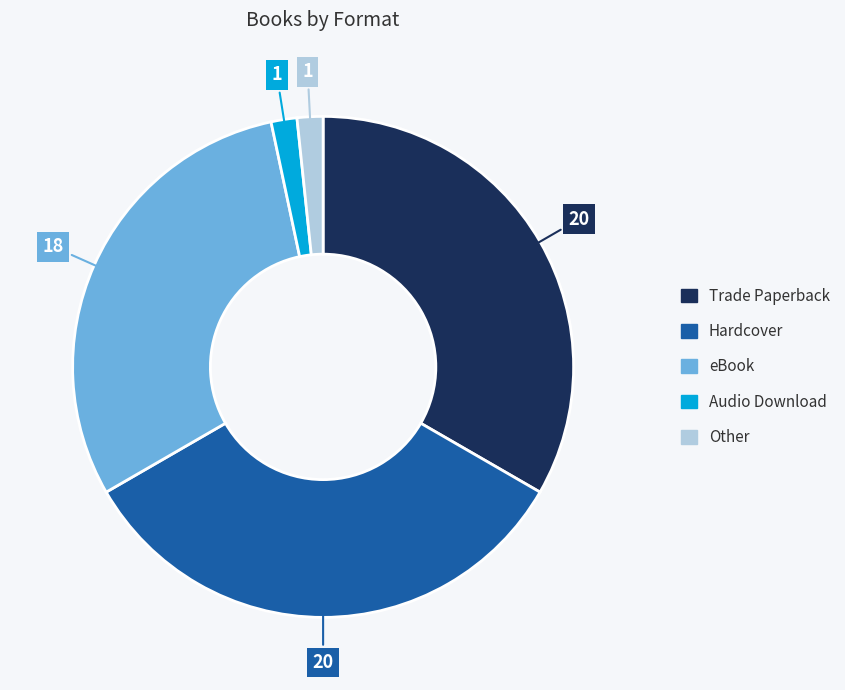

The Hardcover slice represents 33% of the pie. True or false?

True